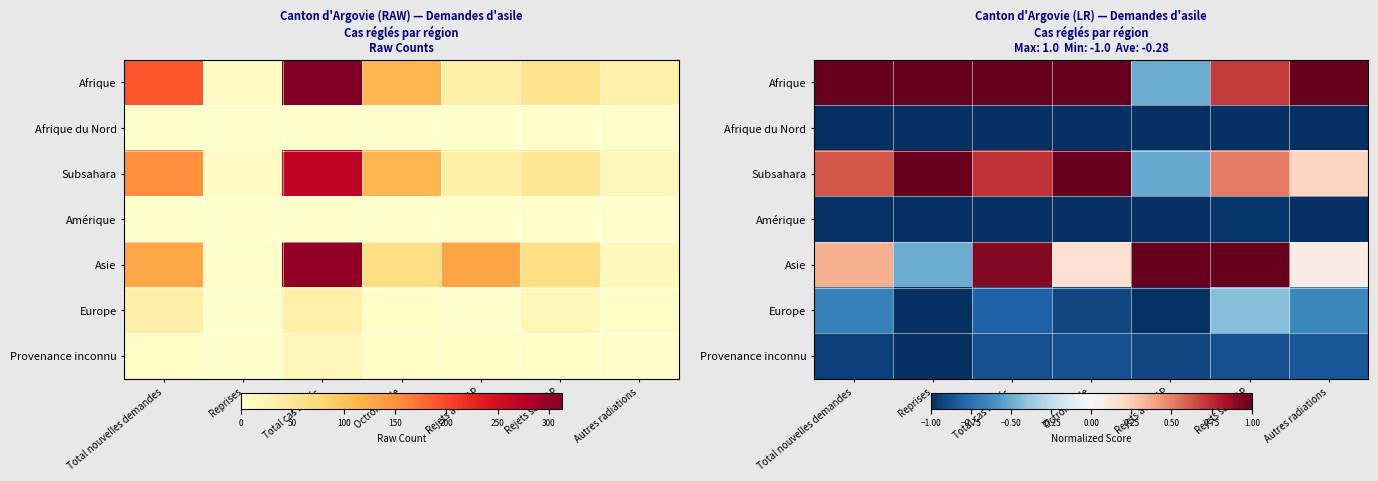

At Total cas réglés, list the series in order from smallest to largest.

Afrique du Nord, Amérique, Provenance inconnu, Europe, Subsahara, Asie, Afrique